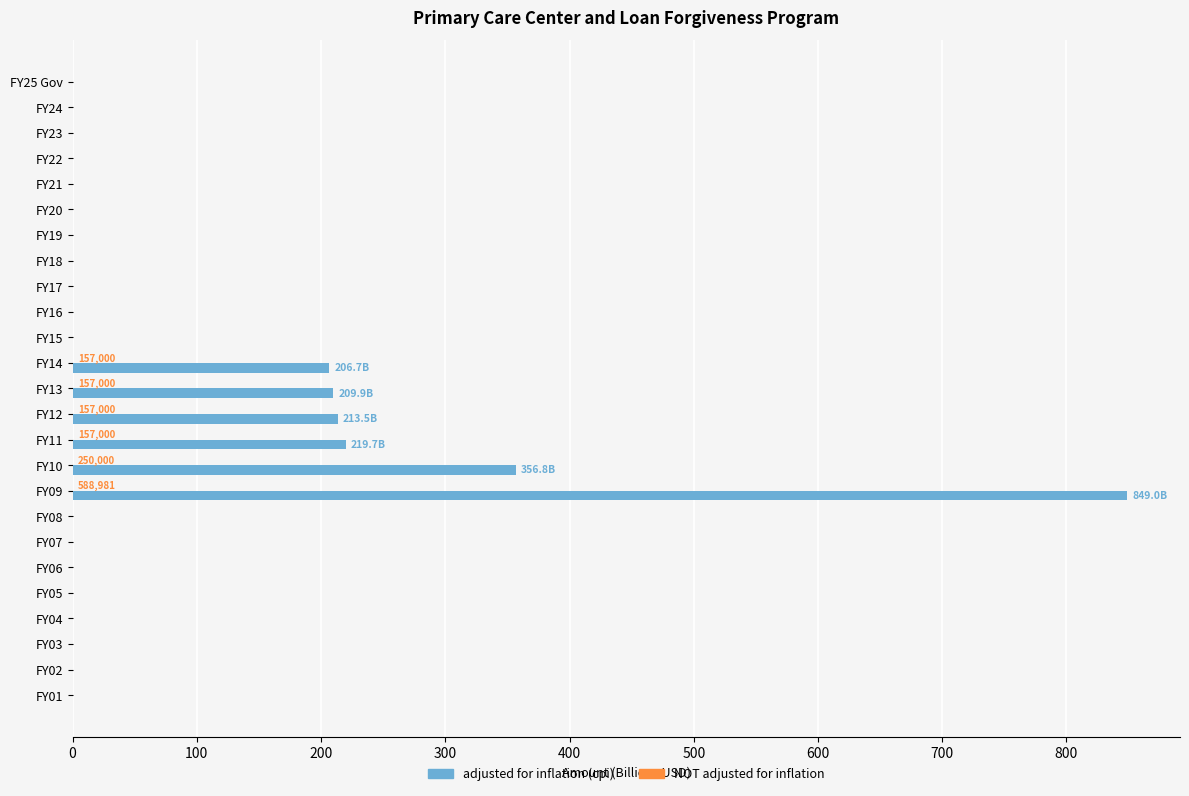

Which series has the largest total across all categories?

adjusted for inflation (cpi)